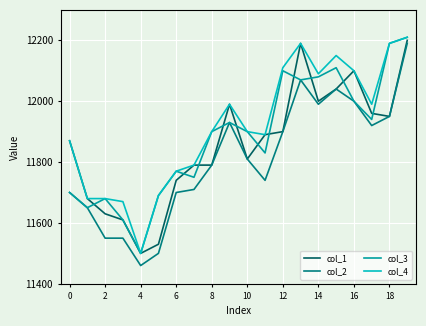

Which series has the largest total across all categories?

col_4